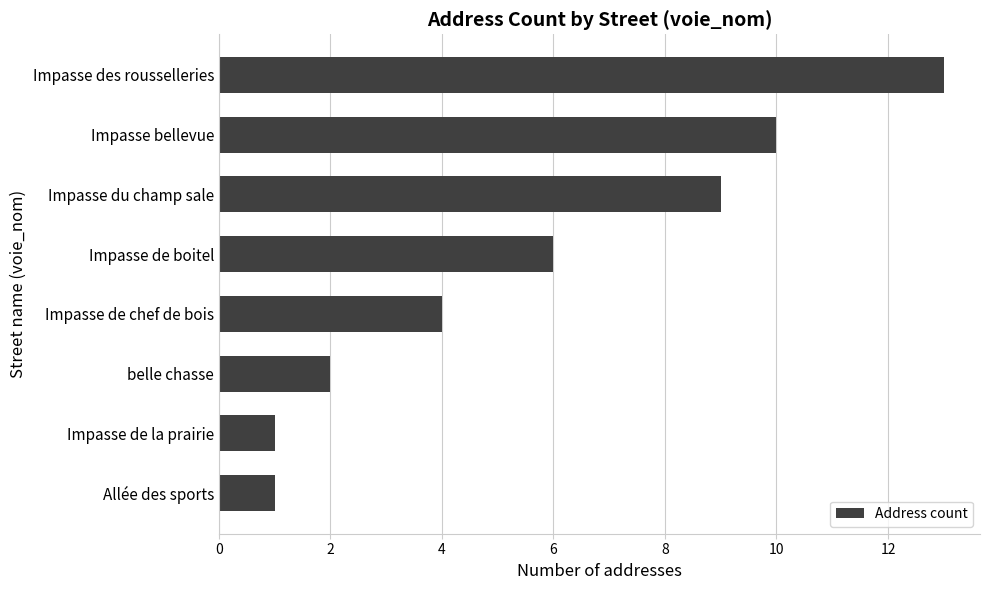

Where is the data nearest to the value 7?

Impasse de boitel